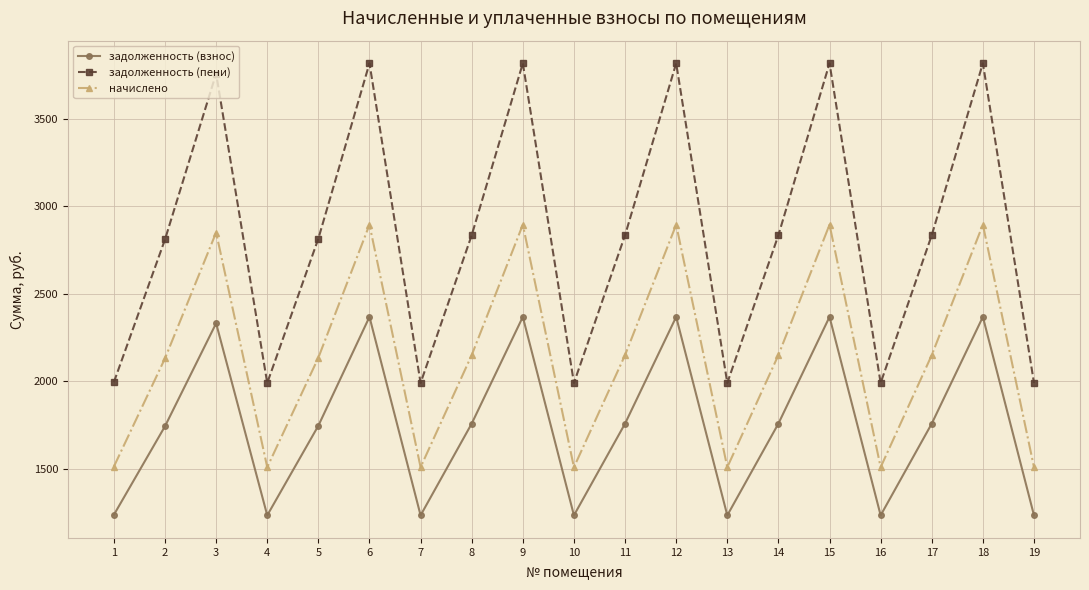

The value of начислено at 10 is 1510.3. True or false?

True